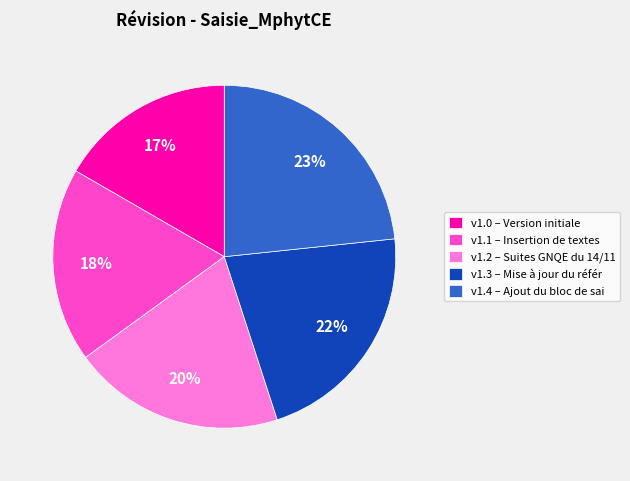

Is the sum of v1.3 – Mise à jour du référ and v1.1 – Insertion de textes greater than half?

No